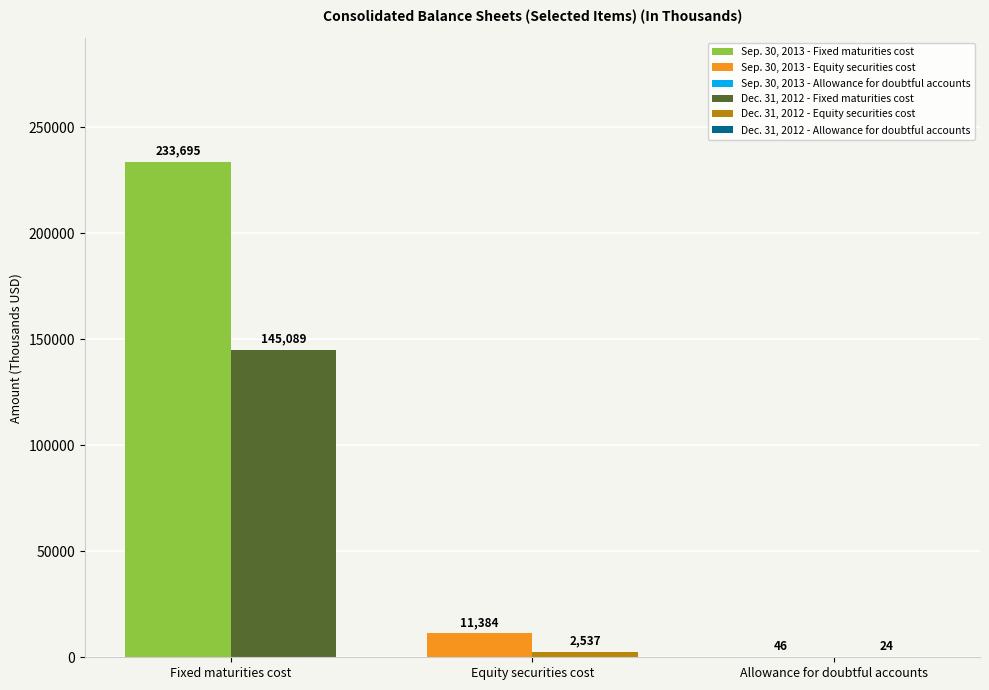

Which has a higher value, Equity securities cost or Fixed maturities cost?

Fixed maturities cost